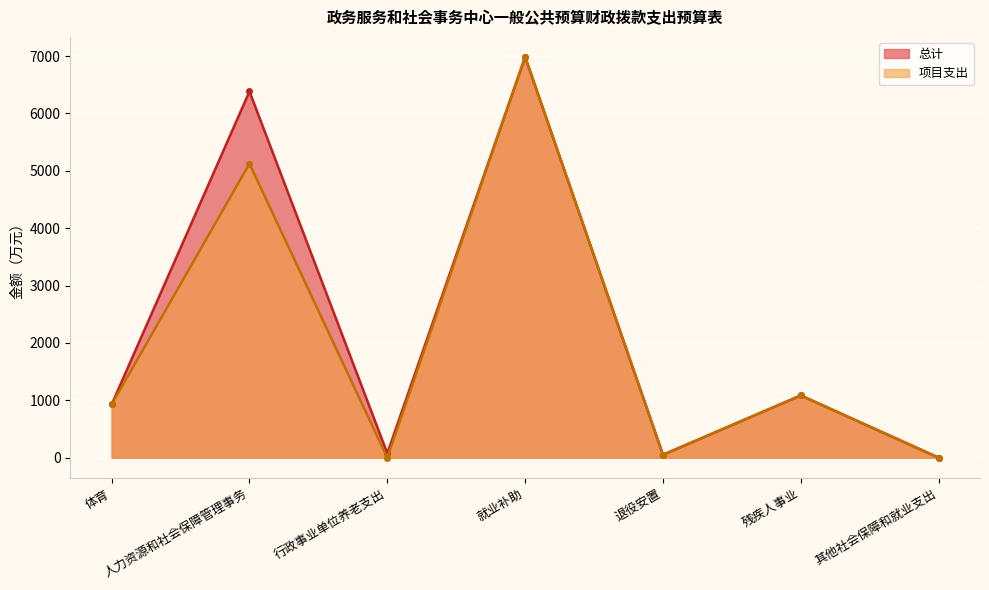

How many data points in 总计 are above 928?

4